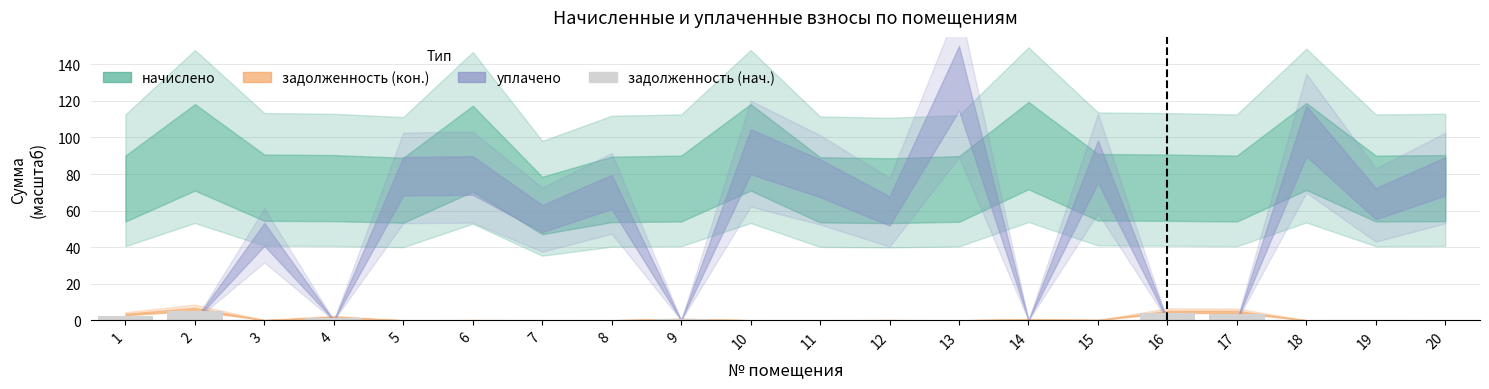

True or false: the data shows 0.1 at 19.

True